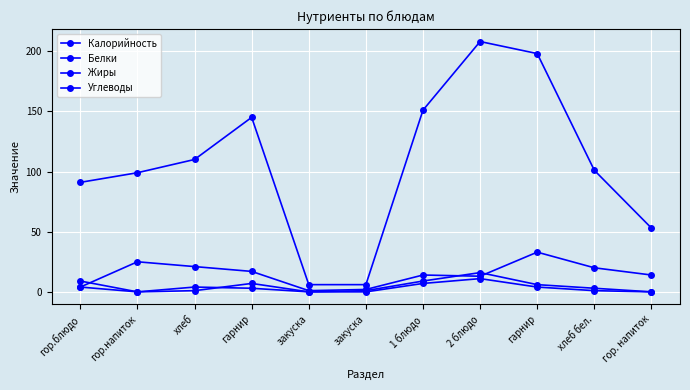

Which series has the widest spread of values?

Калорийность